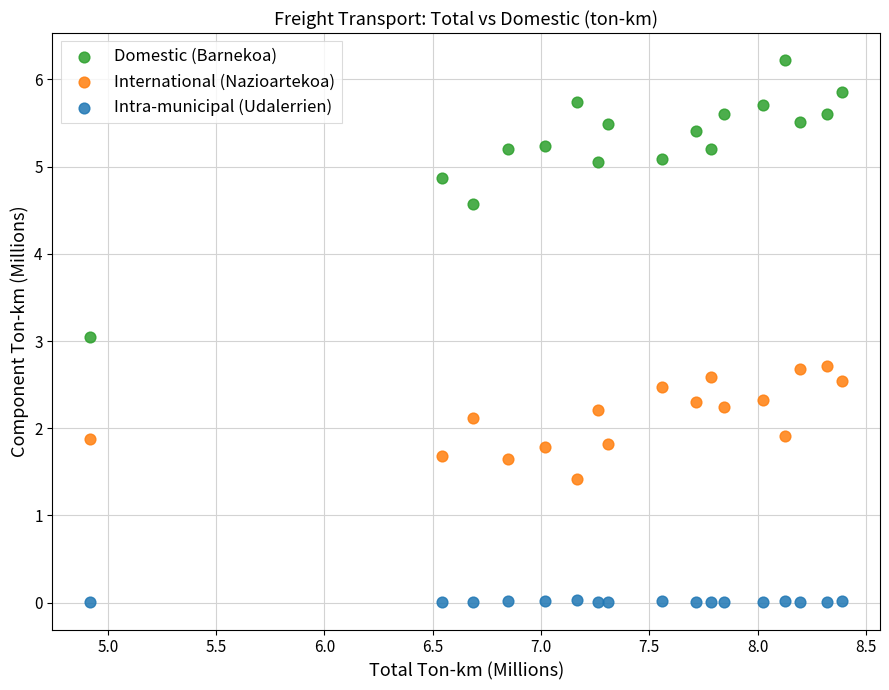

Which series contains the lowest Y value?

Intra-municipal (Udalerrien)